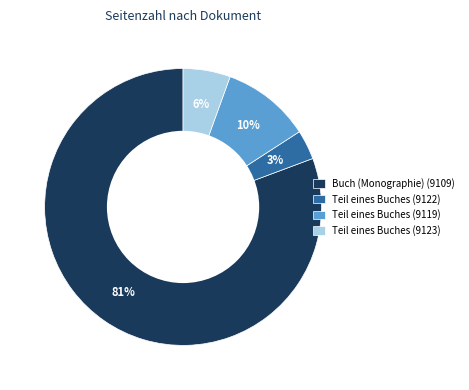

The Teil eines Buches (9123) slice represents 11% of the pie. True or false?

False